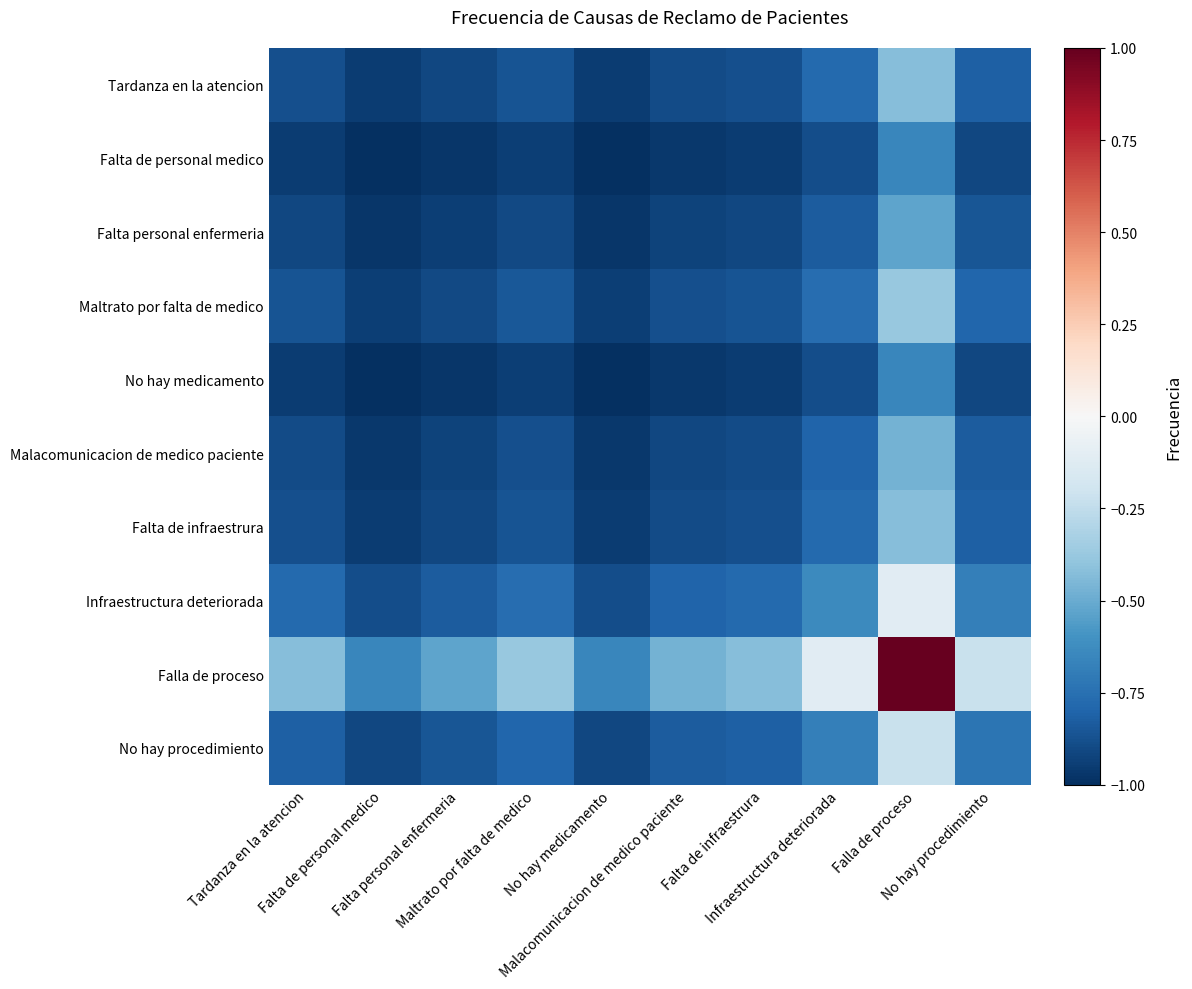

Reading right to left, list all the values displayed in this chart.

Tardanza en la atencion: No hay procedimiento=-0.8	Falla de proceso=-0.4	Infraestructura deteriorada=-0.8	Falta de infraestrura=-0.9	Malacomunicacion de medico paciente=-0.9	No hay medicamento=-1.0	Maltrato por falta de medico=-0.9	Falta personal enfermeria=-0.9	Falta de personal medico=-1.0	Tardanza en la atencion=-0.9
Falta de personal medico: No hay procedimiento=-0.9	Falla de proceso=-0.7	Infraestructura deteriorada=-0.9	Falta de infraestrura=-1.0	Malacomunicacion de medico paciente=-1.0	No hay medicamento=-1.0	Maltrato por falta de medico=-0.9	Falta personal enfermeria=-1.0	Falta de personal medico=-1.0	Tardanza en la atencion=-1.0
Falta personal enfermeria: No hay procedimiento=-0.9	Falla de proceso=-0.5	Infraestructura deteriorada=-0.8	Falta de infraestrura=-0.9	Malacomunicacion de medico paciente=-0.9	No hay medicamento=-1.0	Maltrato por falta de medico=-0.9	Falta personal enfermeria=-0.9	Falta de personal medico=-1.0	Tardanza en la atencion=-0.9
Maltrato por falta de medico: No hay procedimiento=-0.8	Falla de proceso=-0.4	Infraestructura deteriorada=-0.8	Falta de infraestrura=-0.9	Malacomunicacion de medico paciente=-0.9	No hay medicamento=-0.9	Maltrato por falta de medico=-0.8	Falta personal enfermeria=-0.9	Falta de personal medico=-0.9	Tardanza en la atencion=-0.9
No hay medicamento: No hay procedimiento=-0.9	Falla de proceso=-0.7	Infraestructura deteriorada=-0.9	Falta de infraestrura=-1.0	Malacomunicacion de medico paciente=-1.0	No hay medicamento=-1.0	Maltrato por falta de medico=-0.9	Falta personal enfermeria=-1.0	Falta de personal medico=-1.0	Tardanza en la atencion=-1.0
Malacomunicacion de medico paciente: No hay procedimiento=-0.8	Falla de proceso=-0.5	Infraestructura deteriorada=-0.8	Falta de infraestrura=-0.9	Malacomunicacion de medico paciente=-0.9	No hay medicamento=-1.0	Maltrato por falta de medico=-0.9	Falta personal enfermeria=-0.9	Falta de personal medico=-1.0	Tardanza en la atencion=-0.9
Falta de infraestrura: No hay procedimiento=-0.8	Falla de proceso=-0.4	Infraestructura deteriorada=-0.8	Falta de infraestrura=-0.9	Malacomunicacion de medico paciente=-0.9	No hay medicamento=-1.0	Maltrato por falta de medico=-0.9	Falta personal enfermeria=-0.9	Falta de personal medico=-1.0	Tardanza en la atencion=-0.9
Infraestructura deteriorada: No hay procedimiento=-0.7	Falla de proceso=-0.1	Infraestructura deteriorada=-0.6	Falta de infraestrura=-0.8	Malacomunicacion de medico paciente=-0.8	No hay medicamento=-0.9	Maltrato por falta de medico=-0.8	Falta personal enfermeria=-0.8	Falta de personal medico=-0.9	Tardanza en la atencion=-0.8
Falla de proceso: No hay procedimiento=-0.2	Falla de proceso=1.0	Infraestructura deteriorada=-0.1	Falta de infraestrura=-0.4	Malacomunicacion de medico paciente=-0.5	No hay medicamento=-0.7	Maltrato por falta de medico=-0.4	Falta personal enfermeria=-0.5	Falta de personal medico=-0.7	Tardanza en la atencion=-0.4
No hay procedimiento: No hay procedimiento=-0.7	Falla de proceso=-0.2	Infraestructura deteriorada=-0.7	Falta de infraestrura=-0.8	Malacomunicacion de medico paciente=-0.8	No hay medicamento=-0.9	Maltrato por falta de medico=-0.8	Falta personal enfermeria=-0.9	Falta de personal medico=-0.9	Tardanza en la atencion=-0.8